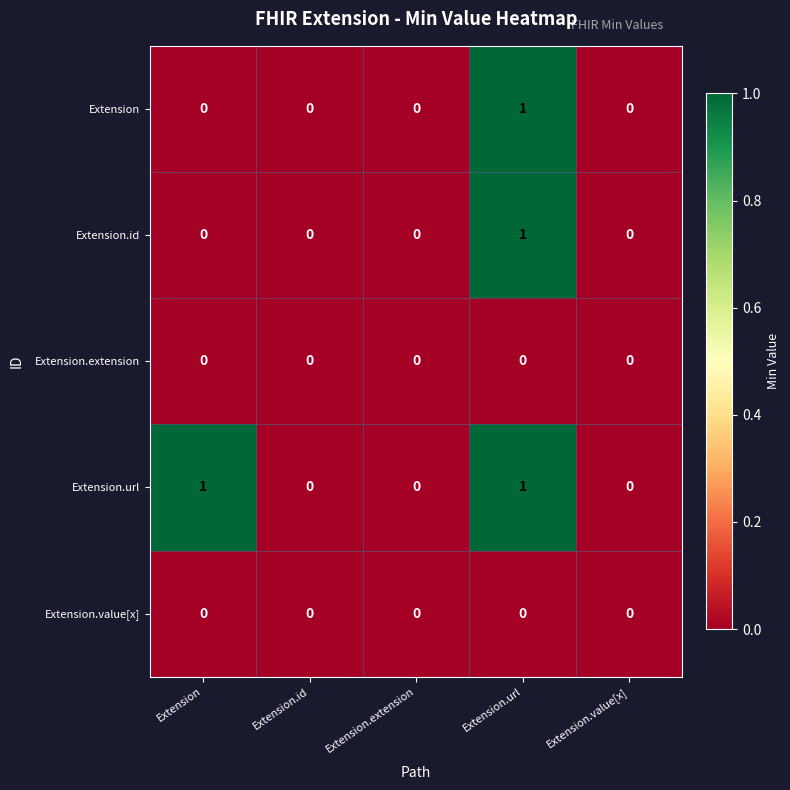

How many distinct data groups are displayed?

5